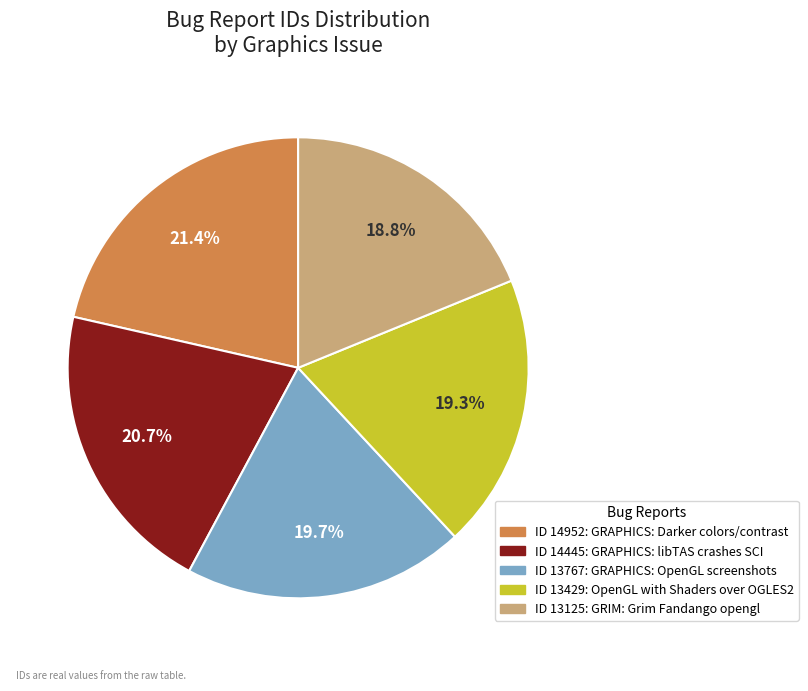

Does any single category account for the majority?

No